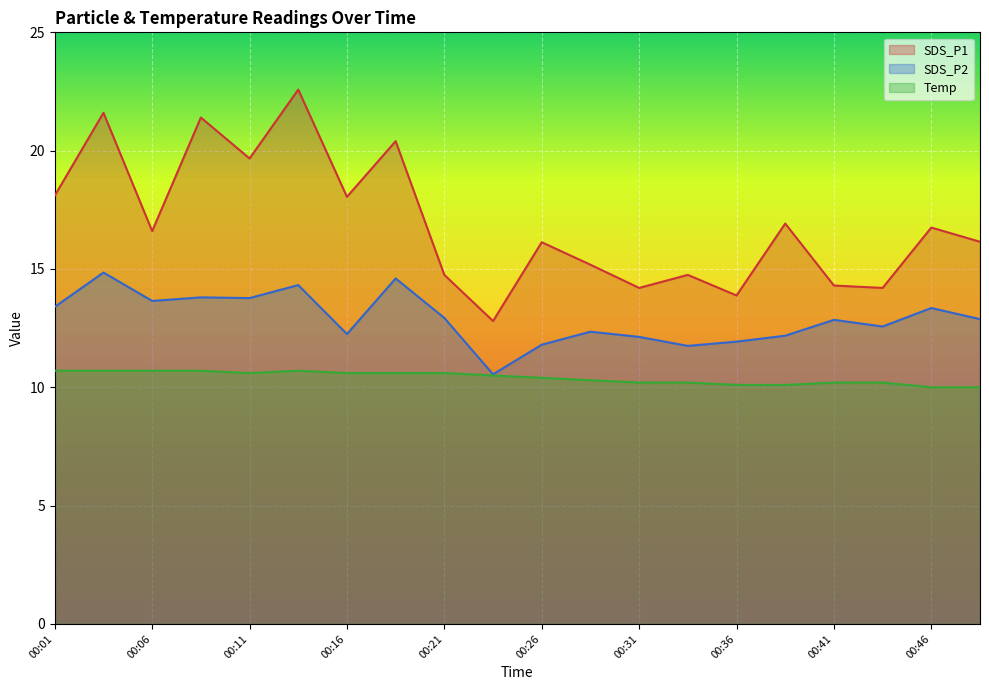

In SDS_P1, how many points are higher than both neighbors (excluding endpoints)?

8